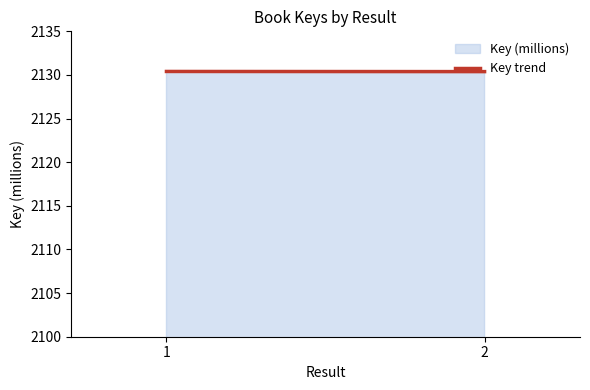

True or false: the data shows 3536.5 at 2.

False